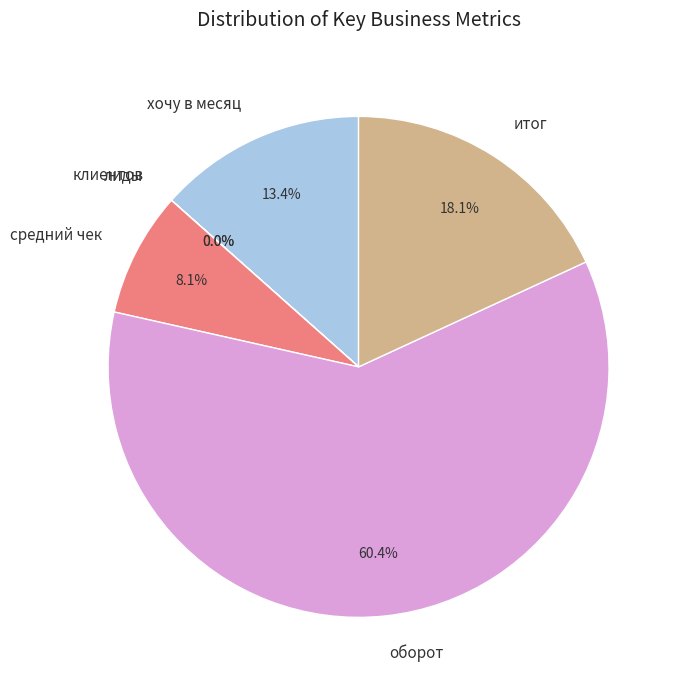

What is the ratio of the value at хочу в месяц to the value at оборот?

0.2